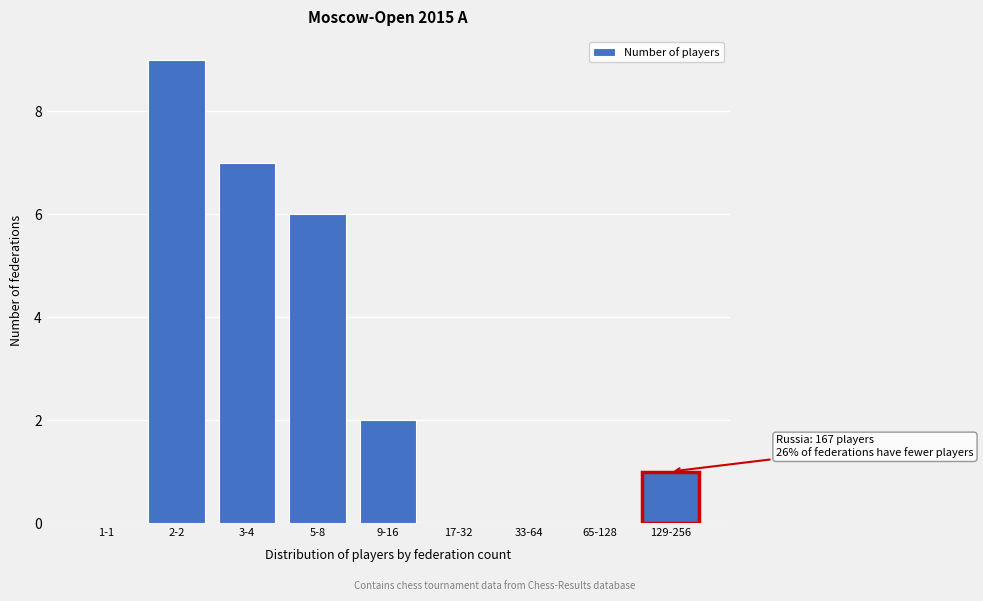

Reading left to right, transcribe all the data shown in this chart.

1-1=0	2-2=9	3-4=7	5-8=6	9-16=2	17-32=0	33-64=0	65-128=0	129-256=1